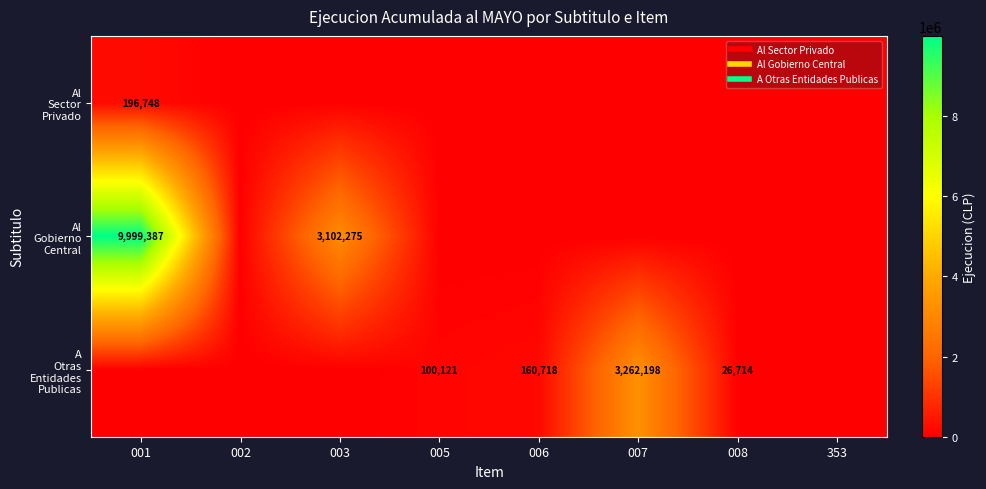

Is the value of A Otras Entidades Publicas at 001 greater than the value of Al Gobierno Central at 007?

No